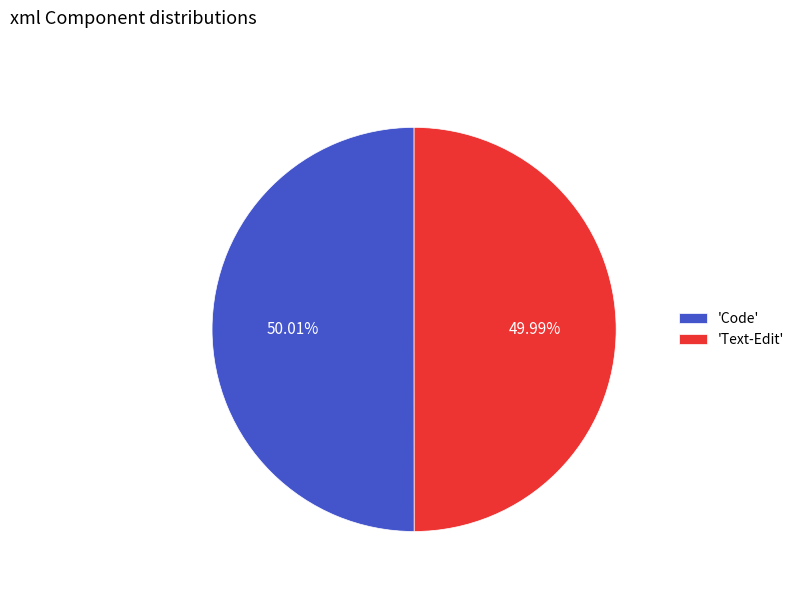

What is the ratio of the value at 'Code' to the value at 'Text-Edit'?

1.0